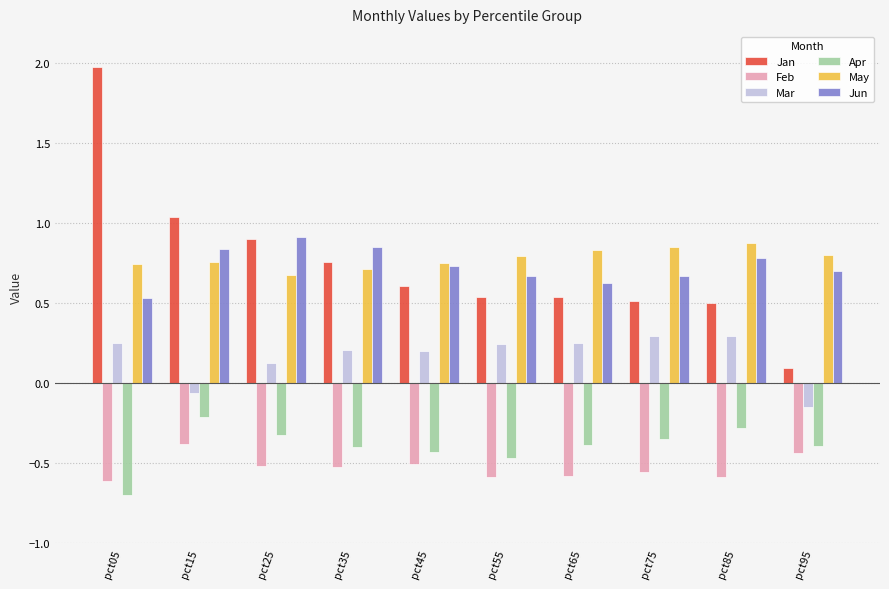

What is the sum of all Jun values?

7.3